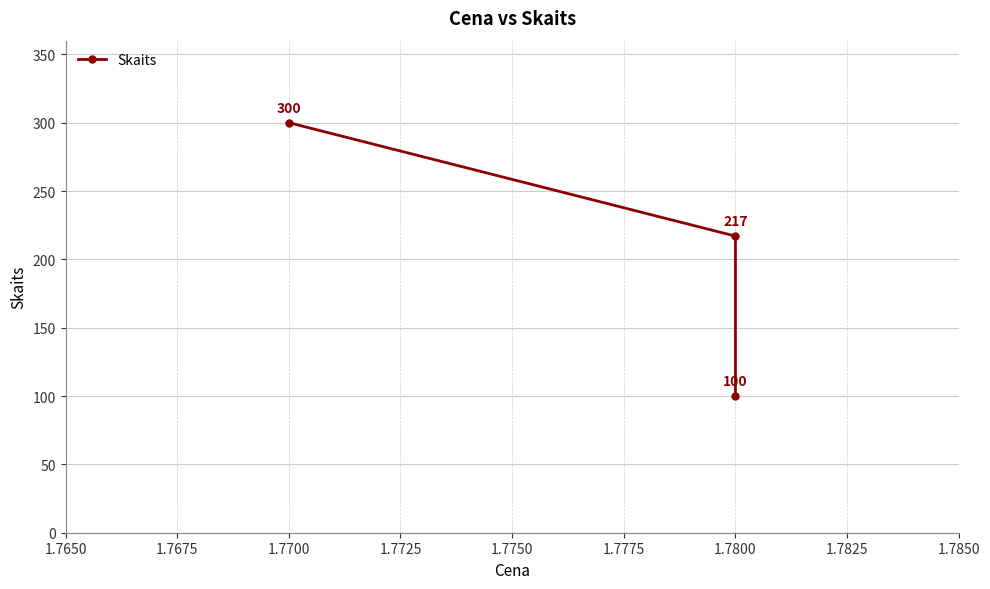

True or false: the data shows 150 at 1.7800.

False